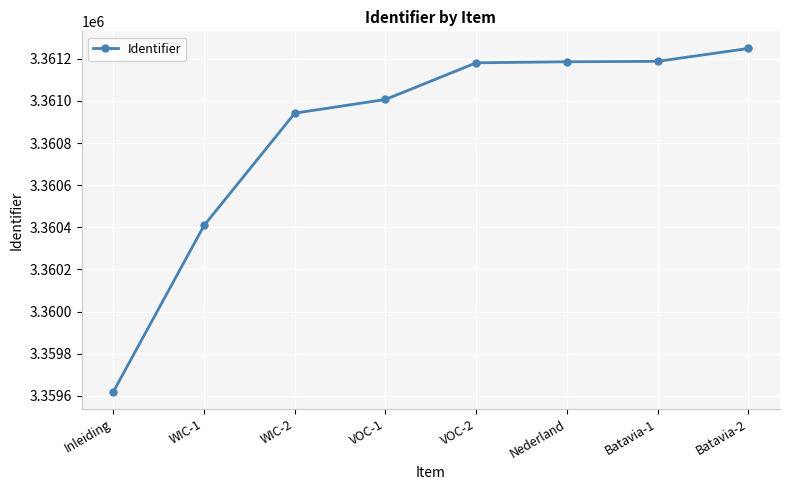

What is the label of the 1st point from the left?

Inleiding